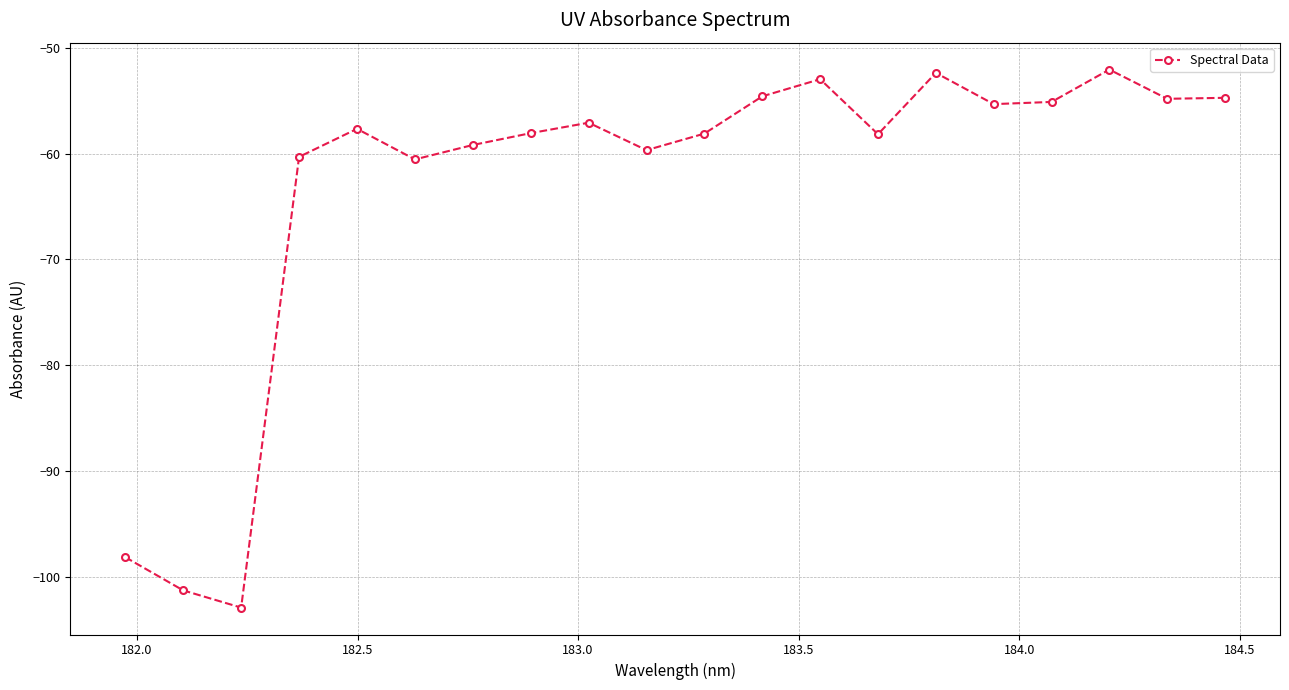

What is the greatest value displayed?

-52.1